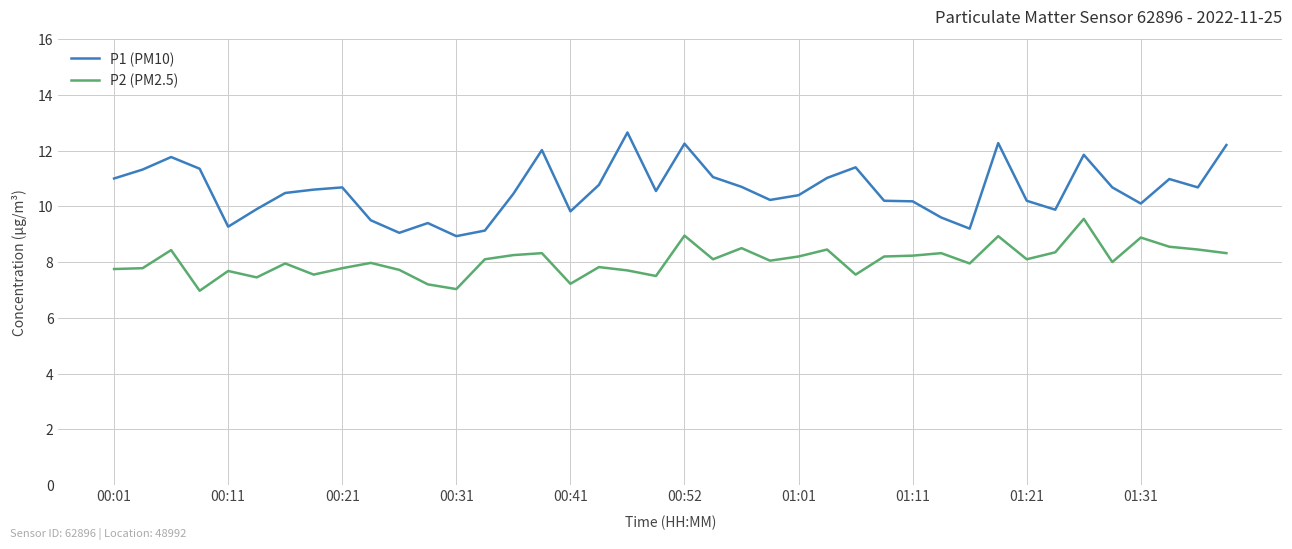

Which series has the largest total across all categories?

P1 (PM10)